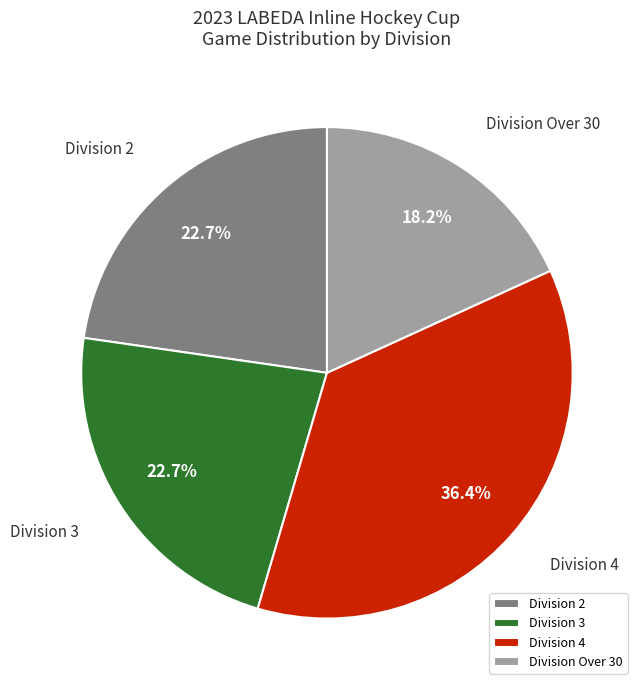

Is there any slice that represents more than half of the pie?

No